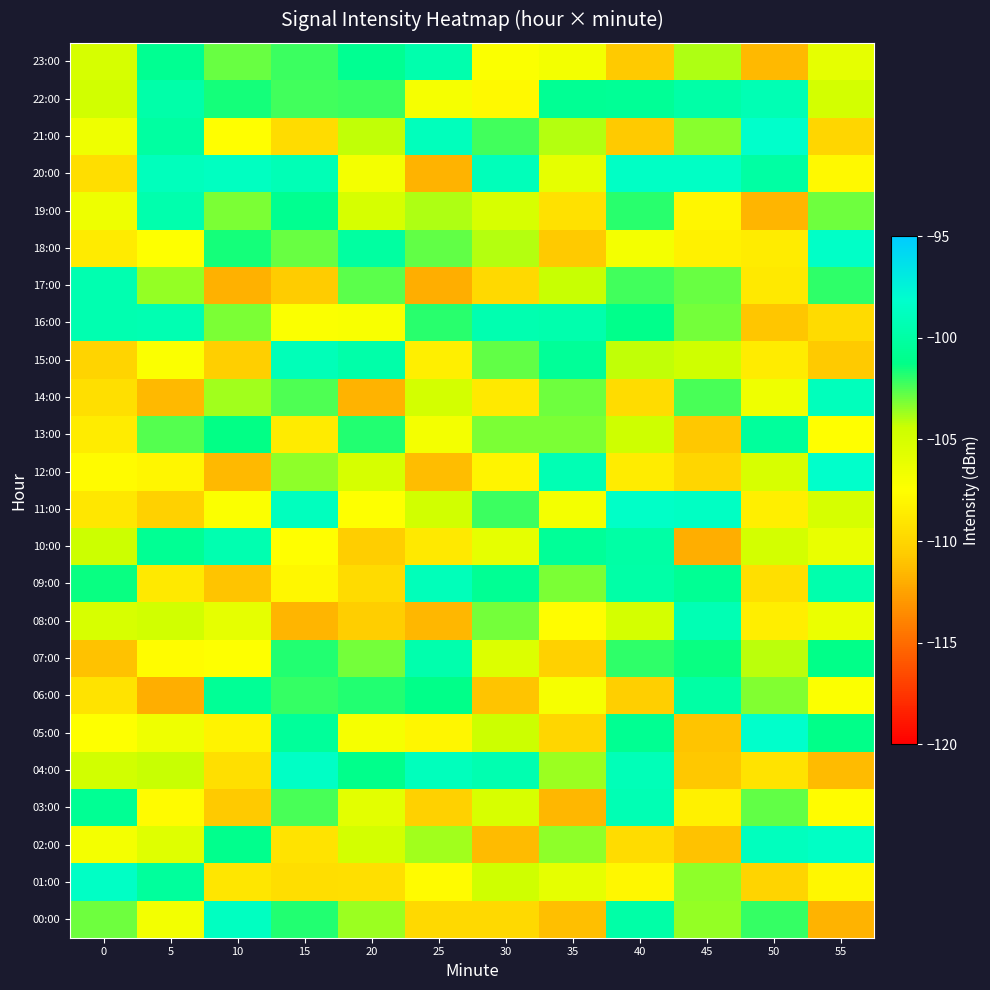

How many data points does each series have?

12